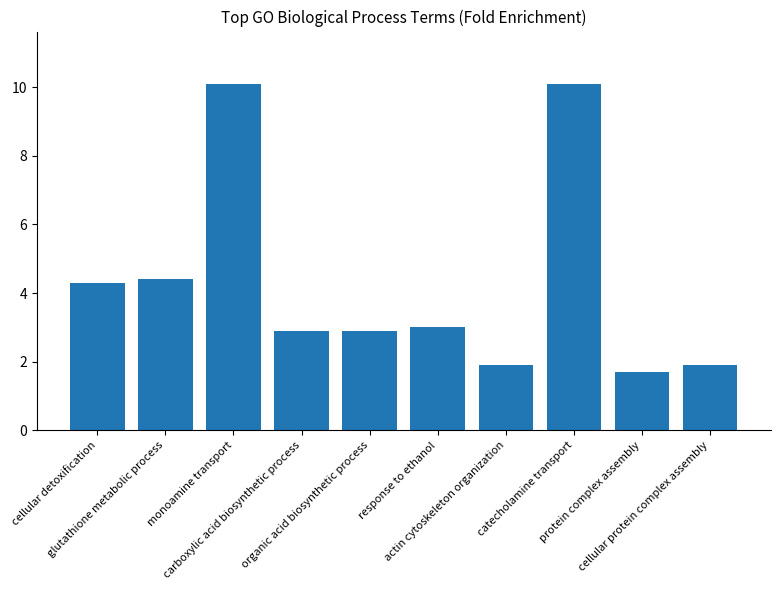

What is the maximum value shown in the chart?

10.1